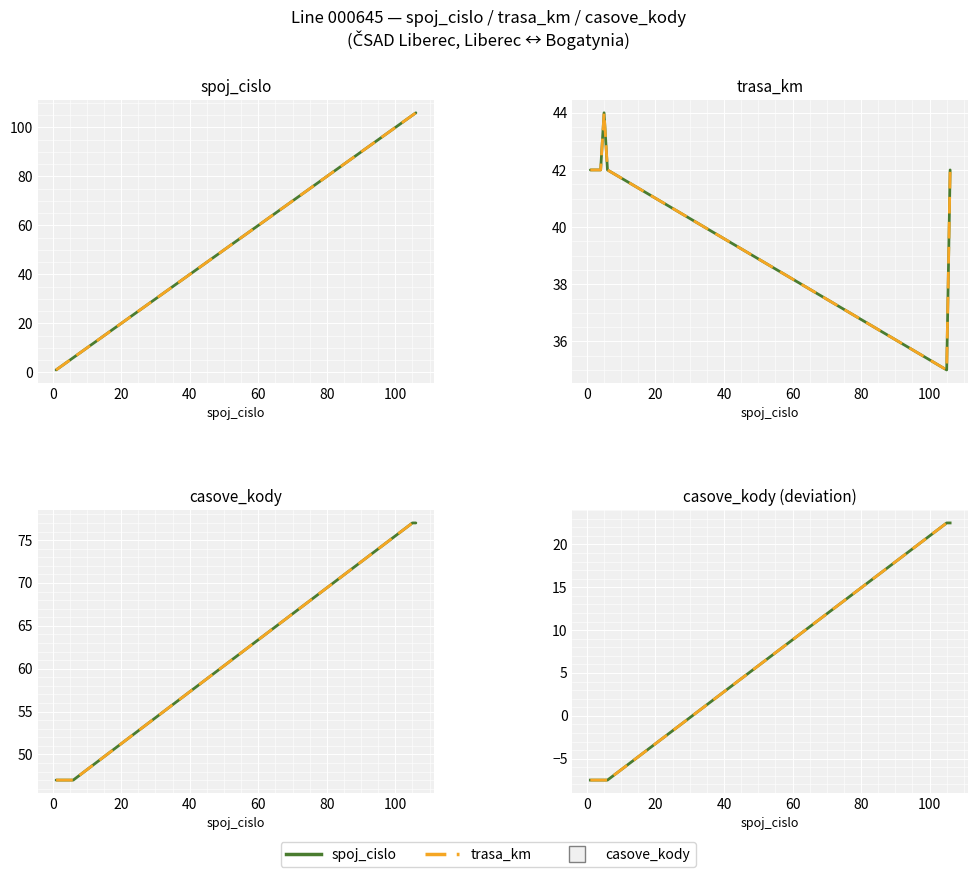

What is the spread (max minus min) of values at 40?

54.5